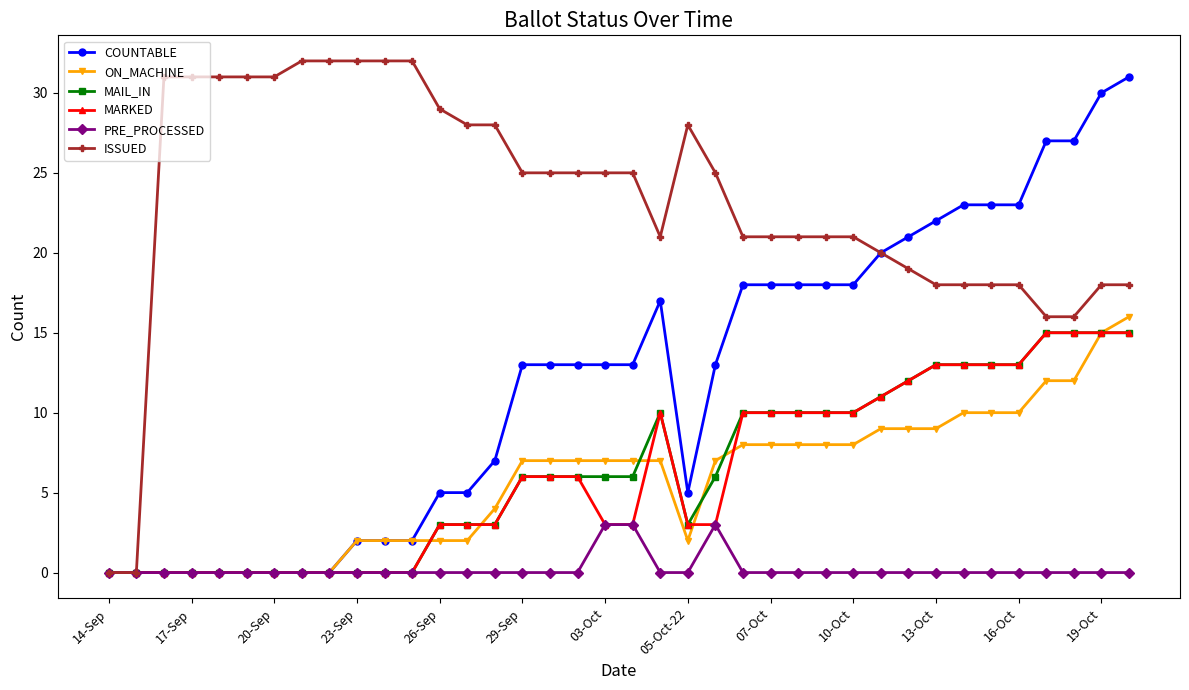

Does the chart display data point markers on the line(s)?

Yes